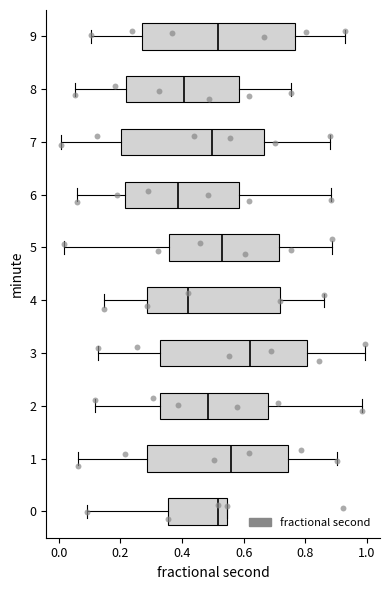

Which box's median line is the furthest to the right?

3